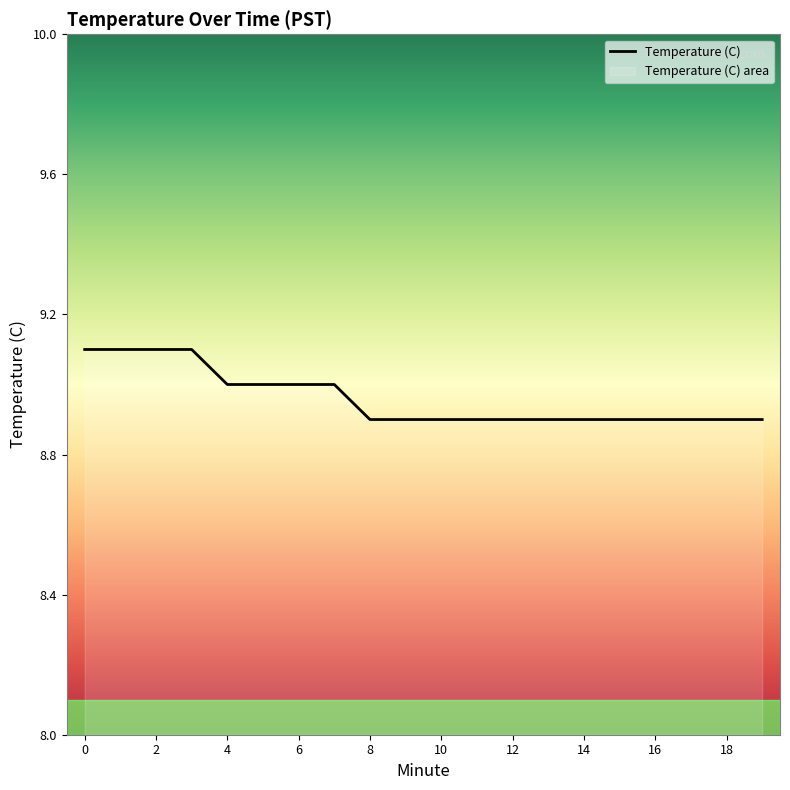

Reading left to right, what are all the values shown in this chart?

9.1	9.1	9.1	9.1	9.0	9.0	9.0	9.0	8.9	8.9	8.9	8.9	8.9	8.9	8.9	8.9	8.9	8.9	8.9	8.9